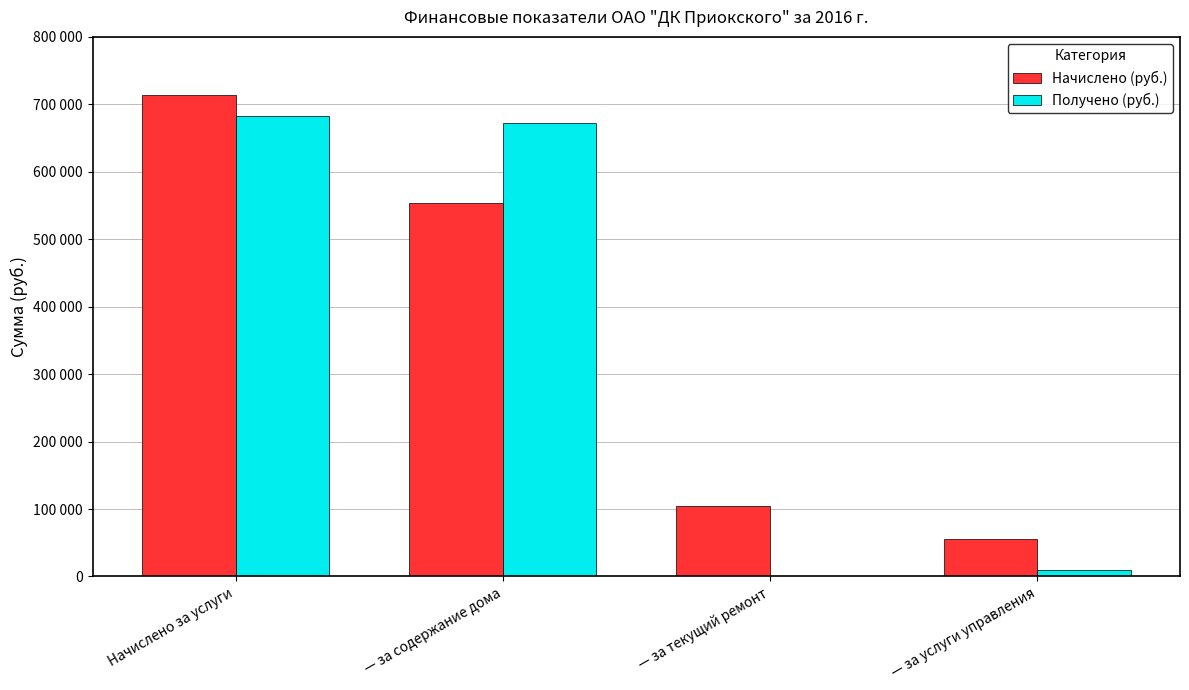

Does the chart contain stacked bars?

No